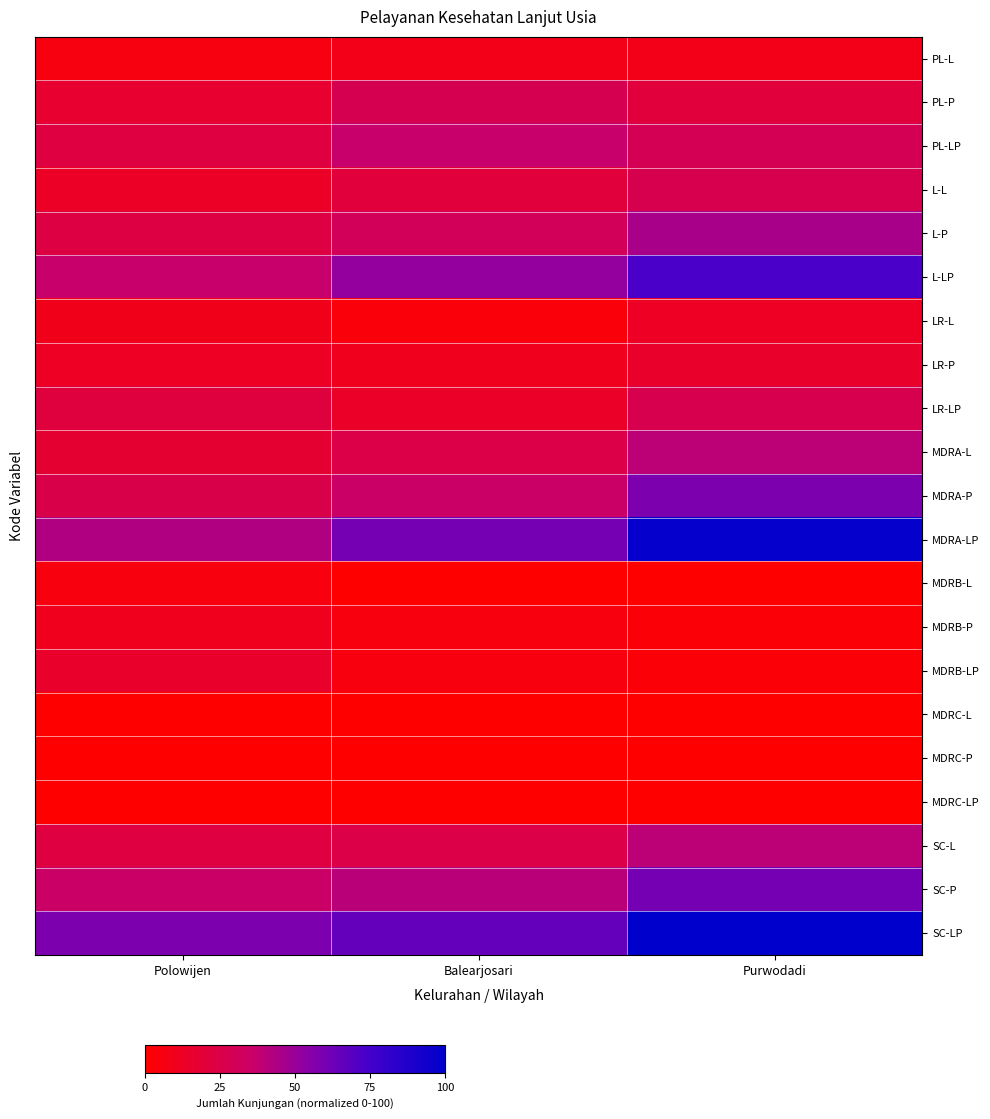

At how many categories does at least one series exceed 1?

3